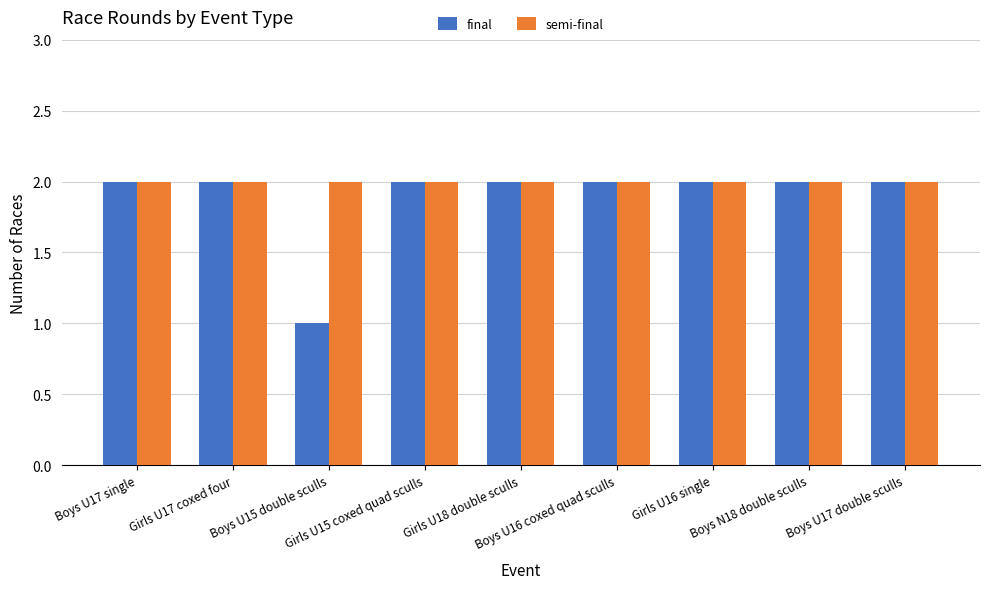

Which series has the widest spread of values?

final